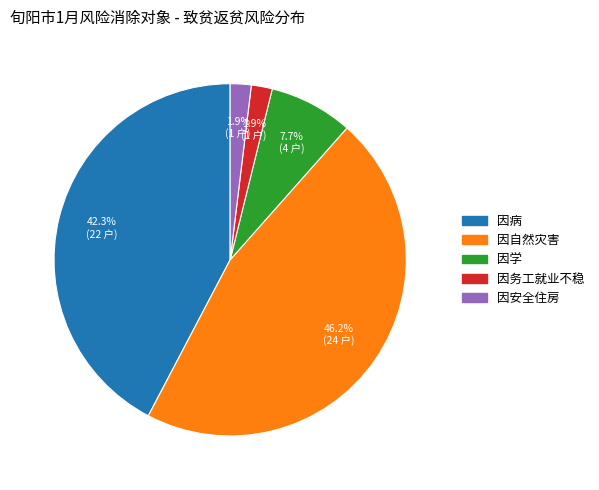

Which has a higher value, 因学 or 因安全住房?

因学